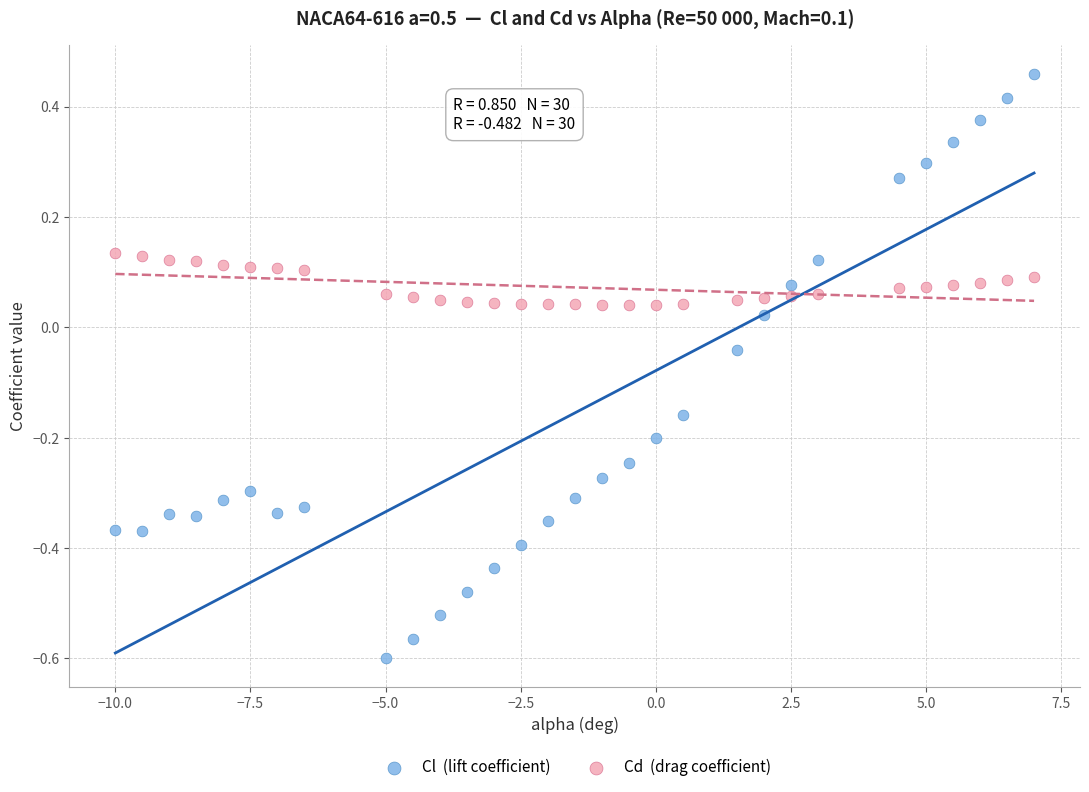

Across all data points, what is the range of Y values (max minus min)?

1.1